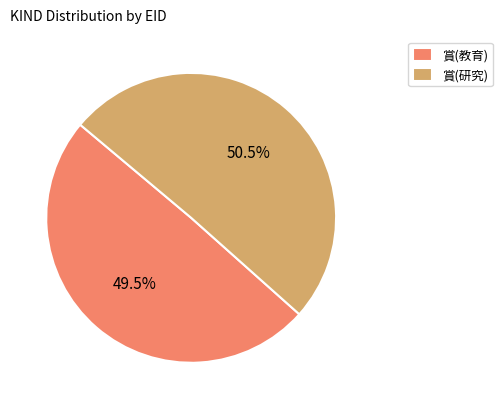

Between 賞(研究) and 賞(教育), which is larger?

賞(研究)